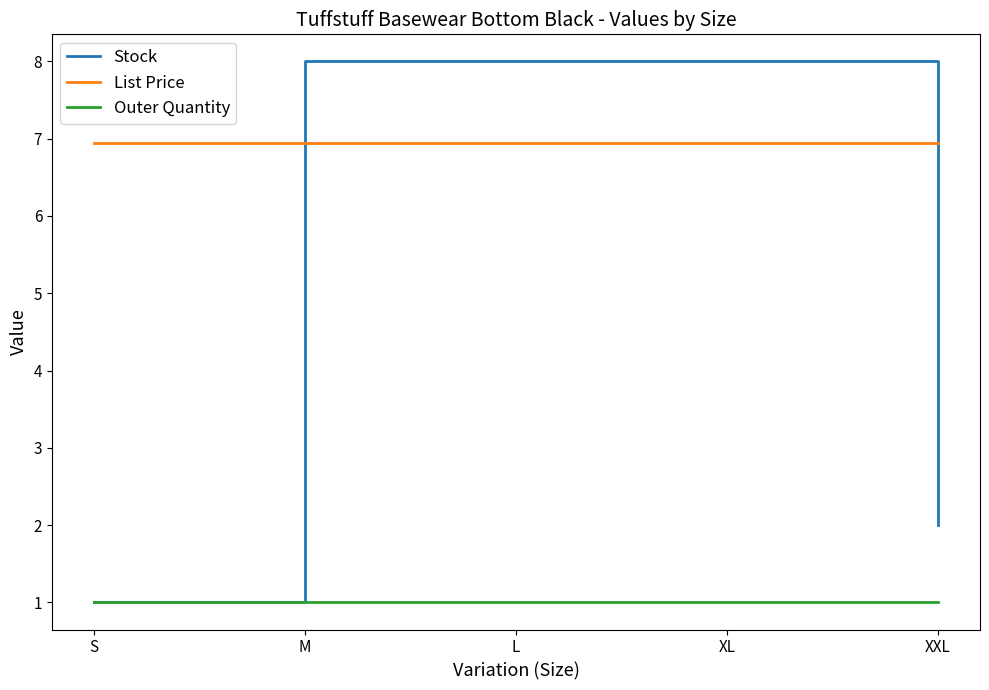

At how many categories does at least one series exceed 6?

5